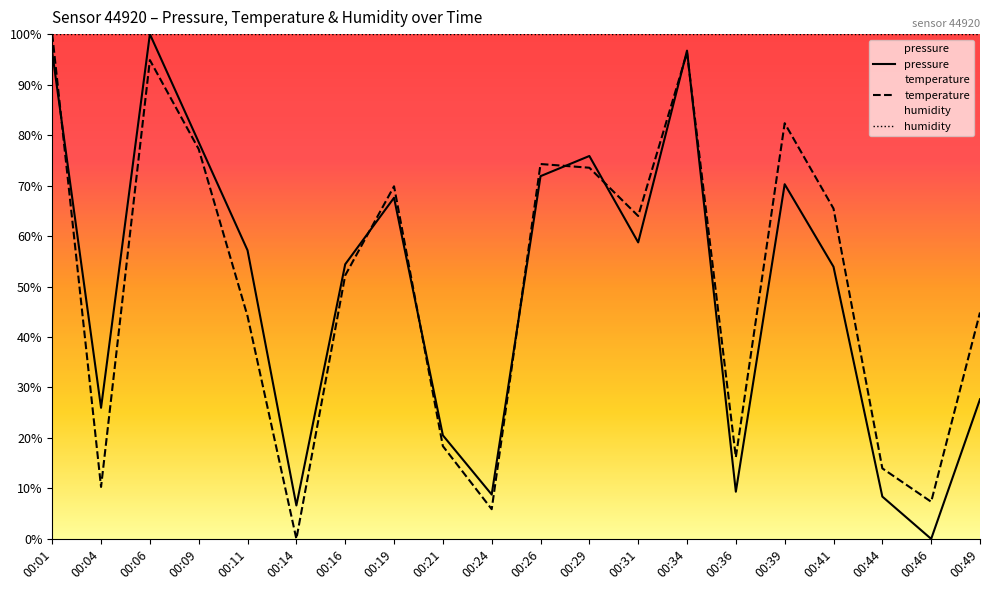

Is it true that temperature equals 4.6 at 00:46?

False